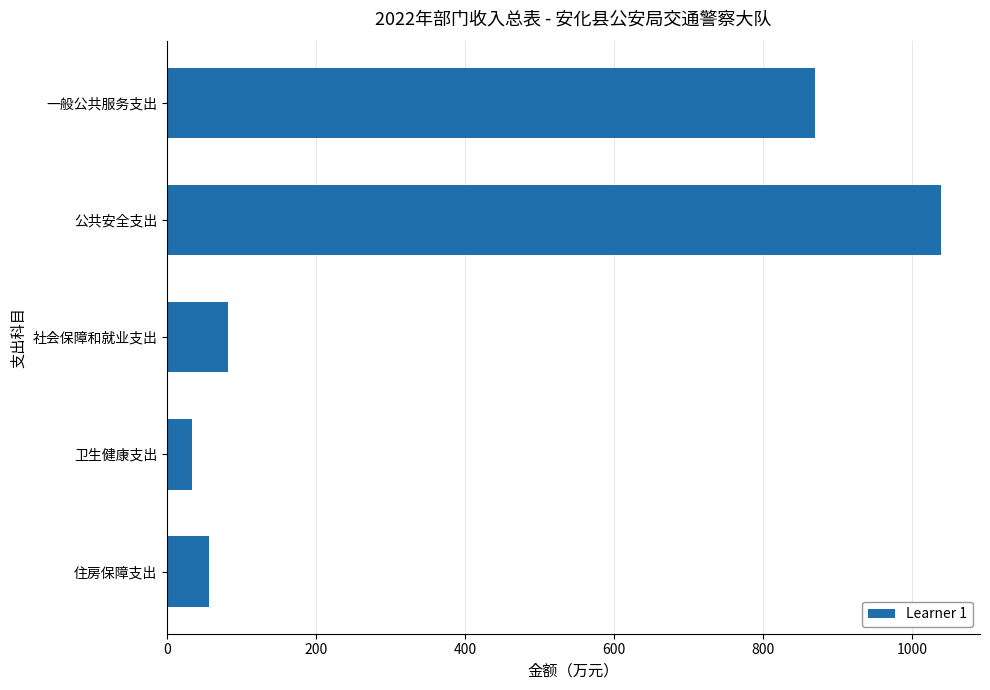

Reading top to bottom, extract all data points from this chart.

一般公共服务支出=870.0	公共安全支出=1039.4	社会保障和就业支出=81.0	卫生健康支出=33.2	住房保障支出=55.6